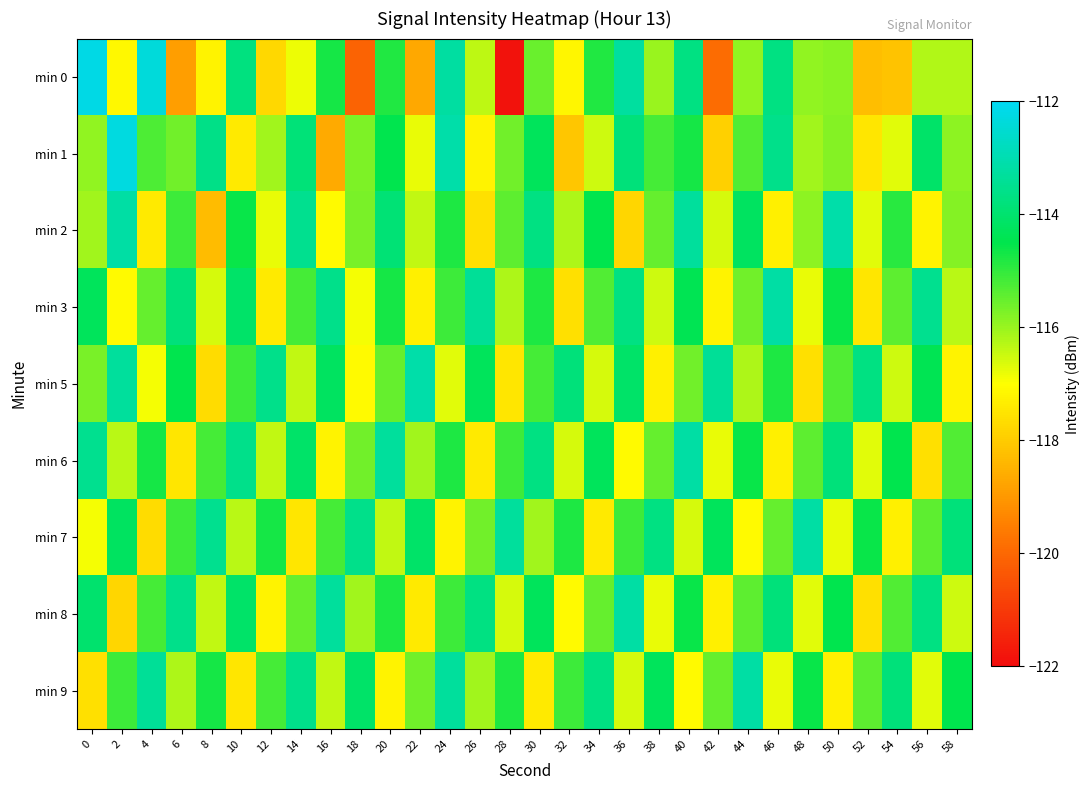

Reading right to left, transcribe all the data shown in this chart.

min 0: 58=-116.2	56=-116.2	54=-118.2	52=-118.3	50=-115.8	48=-115.9	46=-113.7	44=-115.9	42=-119.9	40=-113.7	38=-116.0	36=-113.3	34=-114.8	32=-117.2	30=-115.5	28=-121.9	26=-116.4	24=-113.2	22=-118.7	20=-114.8	18=-120.1	16=-114.7	14=-116.8	12=-117.8	10=-113.7	8=-117.2	6=-118.9	4=-112.4	2=-117.1	0=-112.2
min 1: 58=-115.9	56=-114.1	54=-116.7	52=-117.5	50=-115.8	48=-116.1	46=-113.6	44=-115.3	42=-117.9	40=-114.7	38=-115.2	36=-113.8	34=-116.5	32=-118.1	30=-114.3	28=-115.6	26=-117.2	24=-113.1	22=-116.8	20=-114.5	18=-115.7	16=-118.6	14=-113.9	12=-116.1	10=-117.4	8=-113.6	6=-115.6	4=-115.2	2=-112.3	0=-115.9
min 2: 58=-115.8	56=-117.2	54=-114.9	52=-116.7	50=-113.1	48=-115.9	46=-117.3	44=-114.2	42=-116.6	40=-113.3	38=-115.5	36=-117.8	34=-114.5	32=-116.2	30=-113.7	28=-115.4	26=-117.6	24=-114.8	22=-116.4	20=-113.9	18=-115.7	16=-117.1	14=-113.5	12=-116.8	10=-114.6	8=-118.3	6=-115.1	4=-117.4	2=-113.2	0=-116.1
min 3: 58=-116.3	56=-113.5	54=-115.4	52=-117.5	50=-114.6	48=-116.8	46=-113.2	44=-115.6	42=-117.2	40=-114.4	38=-116.5	36=-113.7	34=-115.3	32=-117.6	30=-114.8	28=-116.2	26=-113.4	24=-115.1	22=-117.3	20=-114.7	18=-116.9	16=-113.6	14=-115.2	12=-117.4	10=-114.1	8=-116.6	6=-113.8	4=-115.5	2=-117.1	0=-114.3
min 5: 58=-117.2	56=-114.4	54=-116.5	52=-113.7	50=-115.3	48=-117.6	46=-114.8	44=-116.2	42=-113.4	40=-115.6	38=-117.3	36=-114.1	34=-116.6	32=-113.8	30=-115.2	28=-117.5	26=-114.3	24=-116.7	22=-113.1	20=-115.5	18=-117.1	16=-114.2	14=-116.4	12=-113.6	10=-115.1	8=-117.7	6=-114.5	4=-116.9	2=-113.3	0=-115.7
min 6: 58=-115.3	56=-117.6	54=-114.5	52=-116.7	50=-113.8	48=-115.4	46=-117.3	44=-114.6	42=-116.8	40=-113.2	38=-115.5	36=-117.1	34=-114.3	32=-116.6	30=-113.7	28=-115.1	26=-117.4	24=-114.8	22=-116.1	20=-113.3	18=-115.6	16=-117.2	14=-114.1	12=-116.4	10=-113.6	8=-115.2	6=-117.5	4=-114.7	2=-116.3	0=-113.5
min 7: 58=-113.8	56=-115.4	54=-117.3	52=-114.6	50=-116.8	48=-113.2	46=-115.5	44=-117.1	42=-114.3	40=-116.6	38=-113.7	36=-115.1	34=-117.4	32=-114.8	30=-116.1	28=-113.3	26=-115.6	24=-117.2	22=-114.1	20=-116.4	18=-113.6	16=-115.2	14=-117.5	12=-114.7	10=-116.3	8=-113.5	6=-115.1	4=-117.7	2=-114.2	0=-116.9
min 8: 58=-116.5	56=-113.7	54=-115.3	52=-117.6	50=-114.5	48=-116.7	46=-113.8	44=-115.4	42=-117.3	40=-114.6	38=-116.8	36=-113.2	34=-115.5	32=-117.1	30=-114.3	28=-116.6	26=-113.7	24=-115.1	22=-117.4	20=-114.8	18=-116.1	16=-113.3	14=-115.5	12=-117.2	10=-114.1	8=-116.4	6=-113.6	4=-115.2	2=-117.8	0=-114.0
min 9: 58=-114.5	56=-116.7	54=-113.8	52=-115.4	50=-117.3	48=-114.6	46=-116.8	44=-113.2	42=-115.5	40=-117.1	38=-114.3	36=-116.6	34=-113.7	32=-115.1	30=-117.4	28=-114.8	26=-116.1	24=-113.3	22=-115.6	20=-117.2	18=-114.1	16=-116.4	14=-113.6	12=-115.2	10=-117.5	8=-114.7	6=-116.2	4=-113.4	2=-115.1	0=-117.6